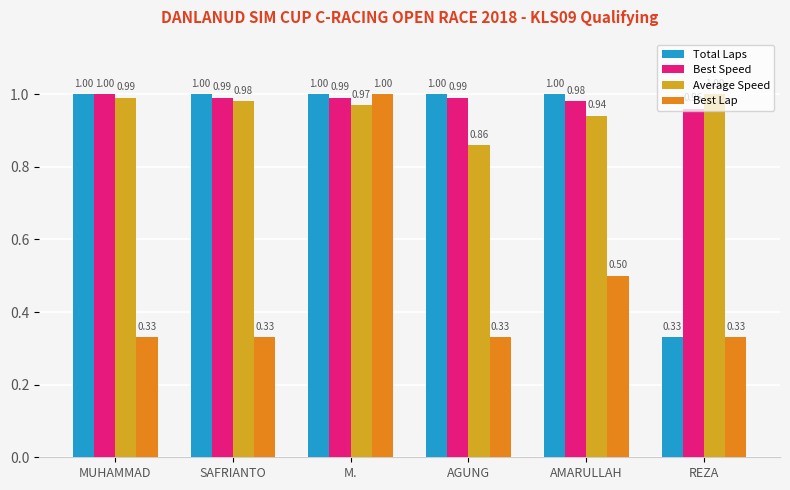

Which category has the highest value in the Average Speed series?

REZA